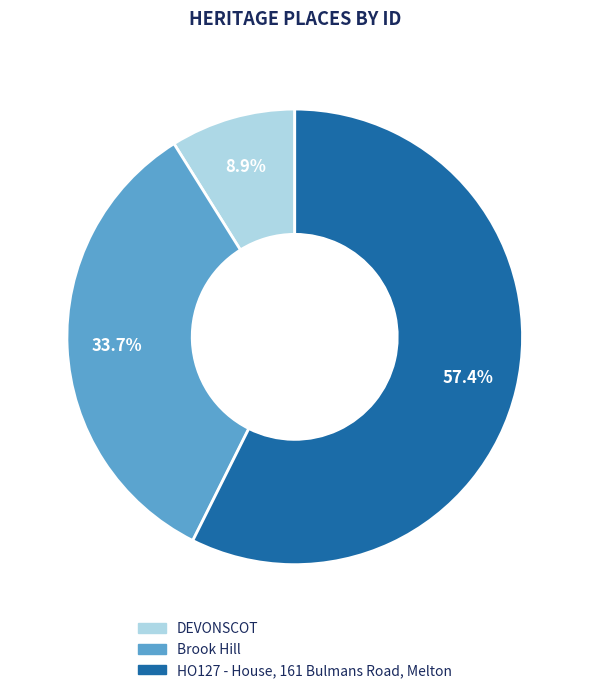

To the nearest percent, what portion does HO127 - House, 161 Bulmans Road, Melton represent?

57%